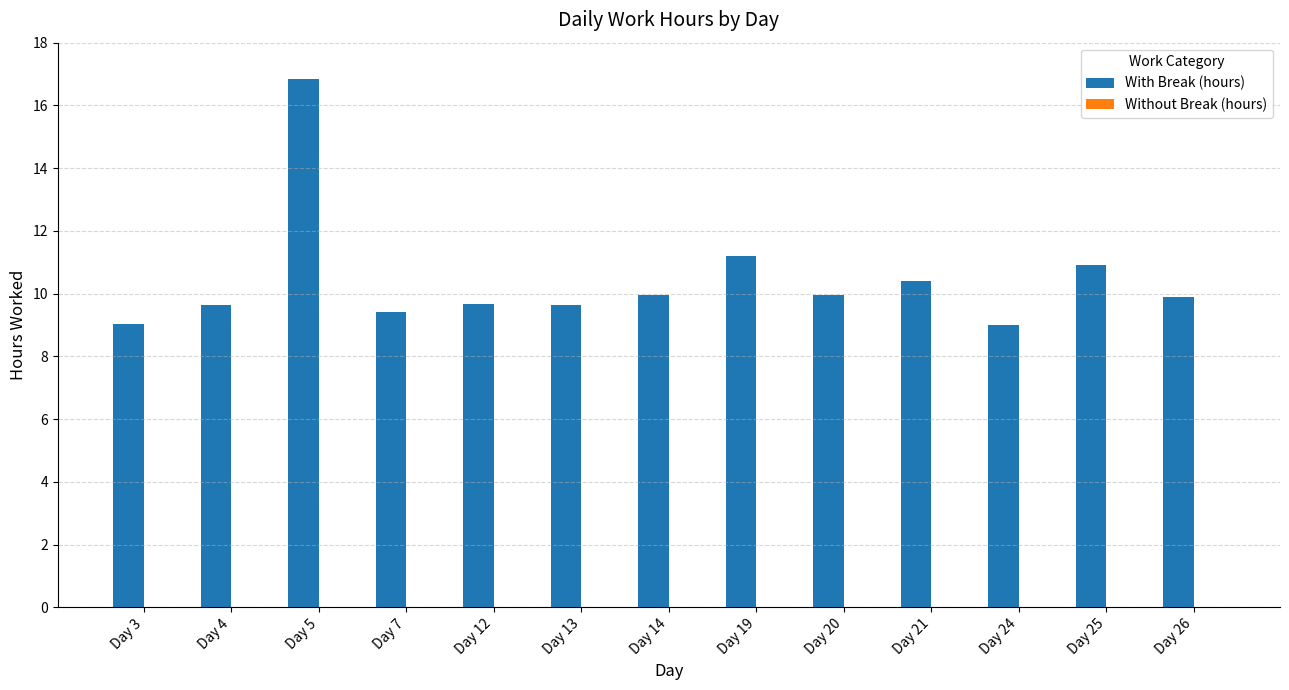

What is the difference between the values at Day 12 and Day 24?

0.7